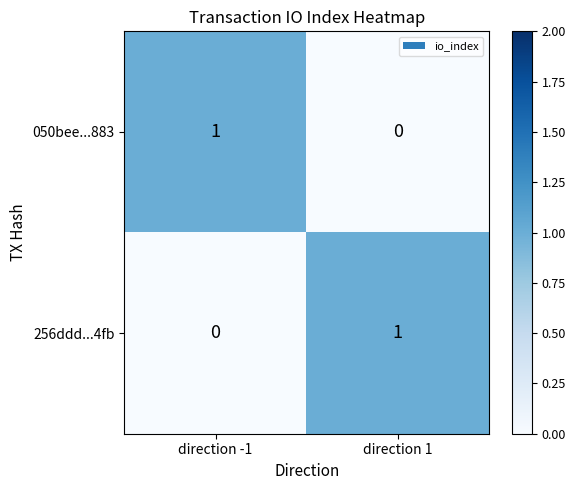

Rank the series at direction -1 from highest to lowest value.

050bee...883, 256ddd...4fb